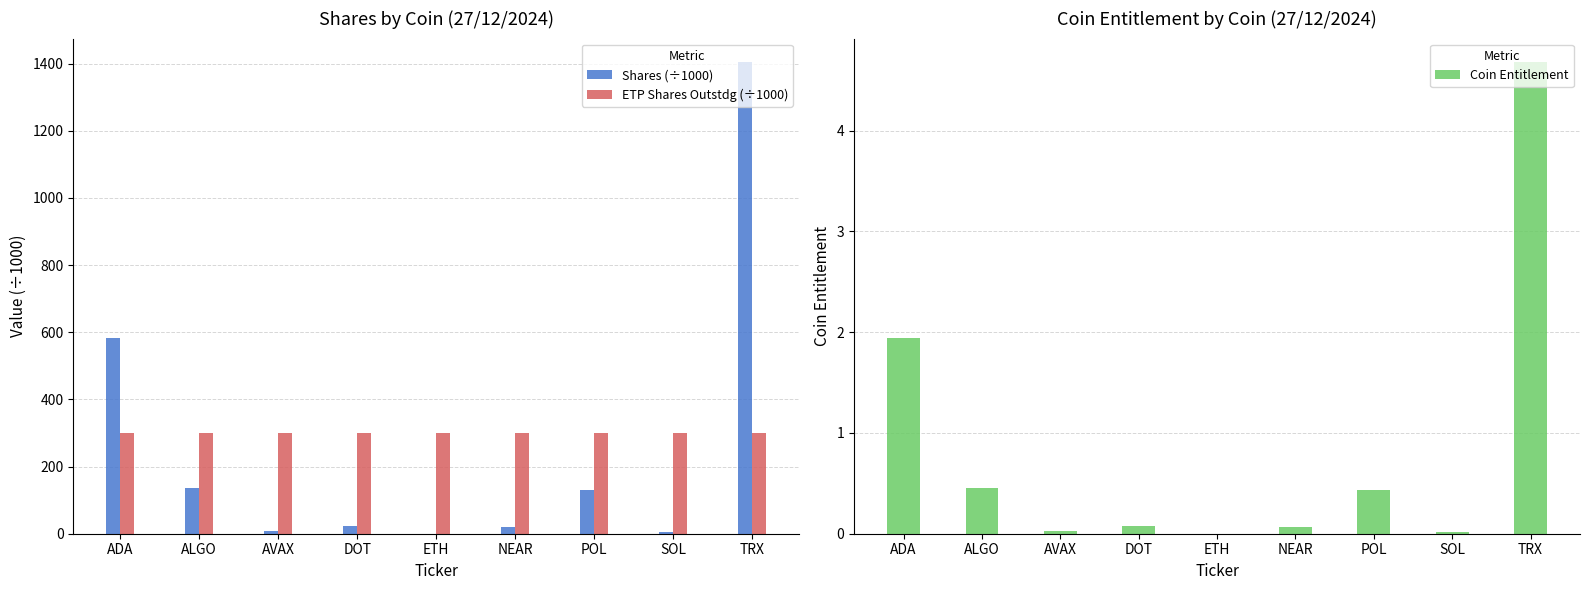

True or false: Coin Entitlement has a value of 0.2 at ALGO.

False